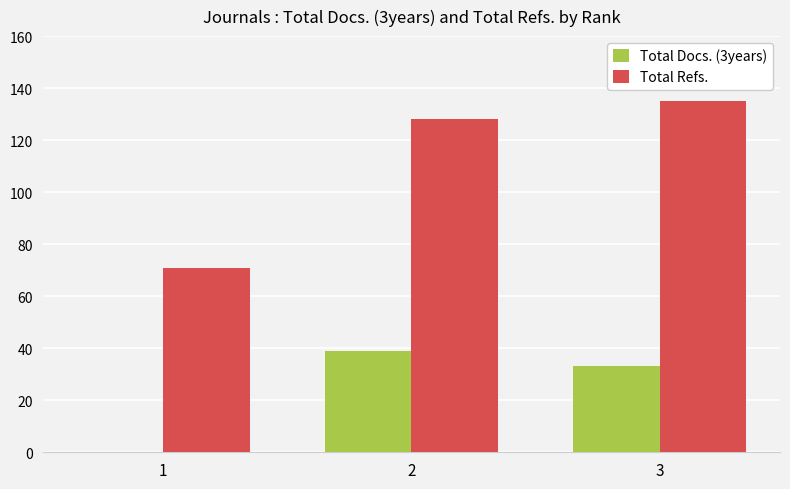

Which series changed the most between 1 and 3?

Total Refs.